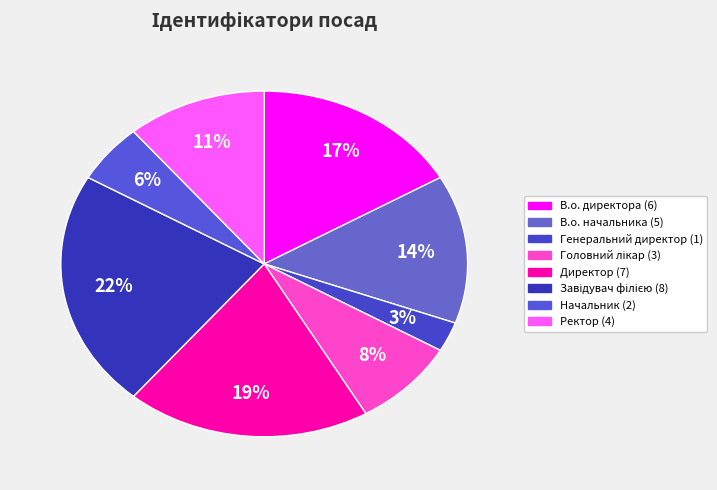

Count the number of slices in the pie.

8